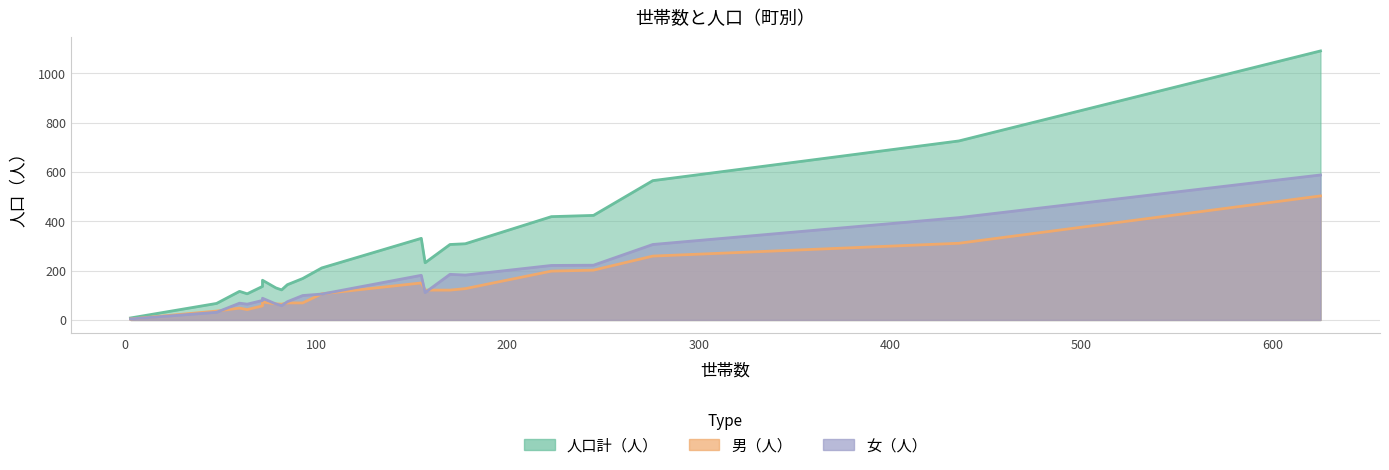

In 人口計（人）, how many points are lower than both neighbors (excluding endpoints)?

5